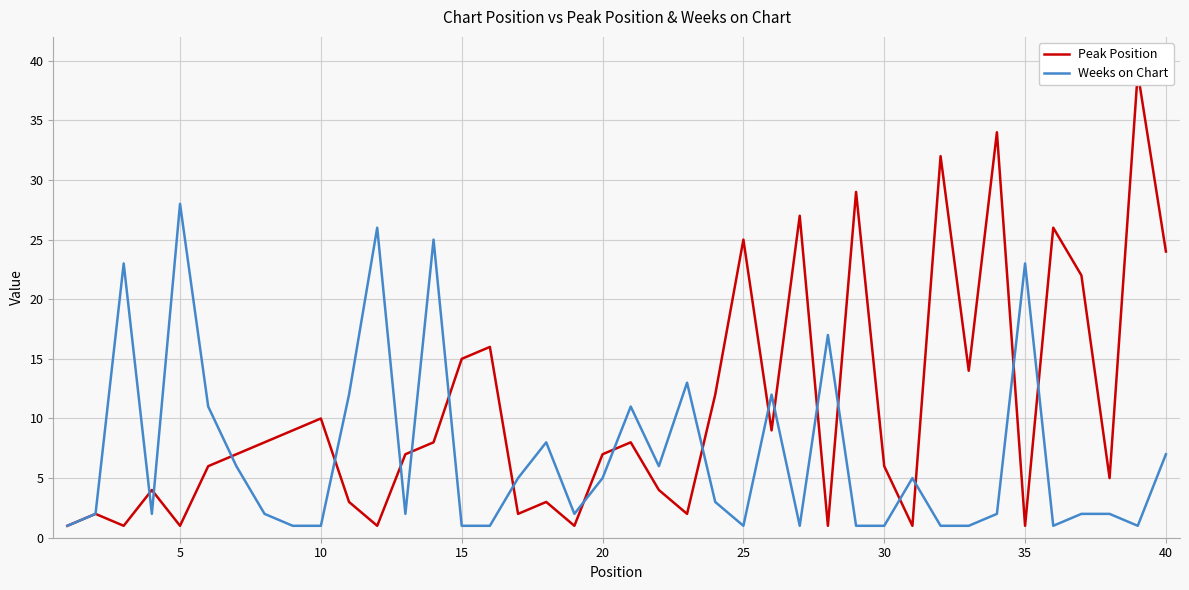

Reading right to left, transcribe all the data shown in this chart.

Peak Position: 24	39	5	22	26	1	34	14	32	1	6	29	1	27	9	25	12	2	4	8	7	1	3	2	16	15	8	7	1	3	10	9	8	7	6	1	4	1	2	1
Weeks on Chart: 7	1	2	2	1	23	2	1	1	5	1	1	17	1	12	1	3	13	6	11	5	2	8	5	1	1	25	2	26	12	1	1	2	6	11	28	2	23	2	1